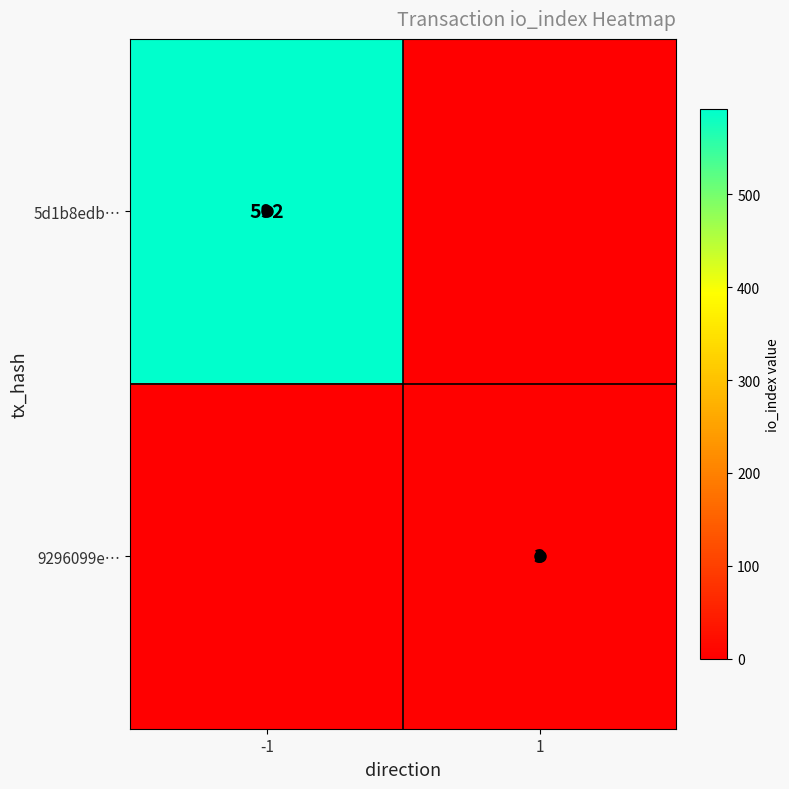

The value of 9296099e… at -1 is 0. True or false?

True